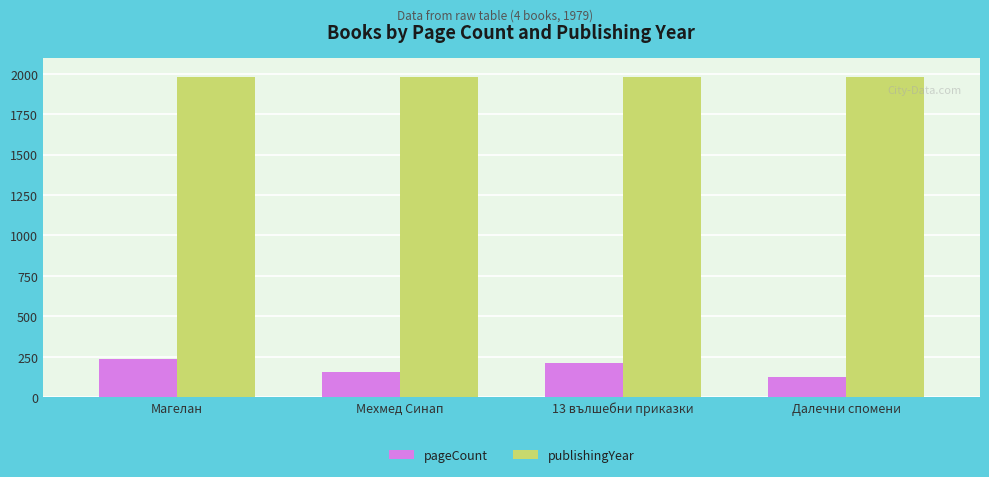

What is the label of the 1st bar from the right?

Далечни спомени